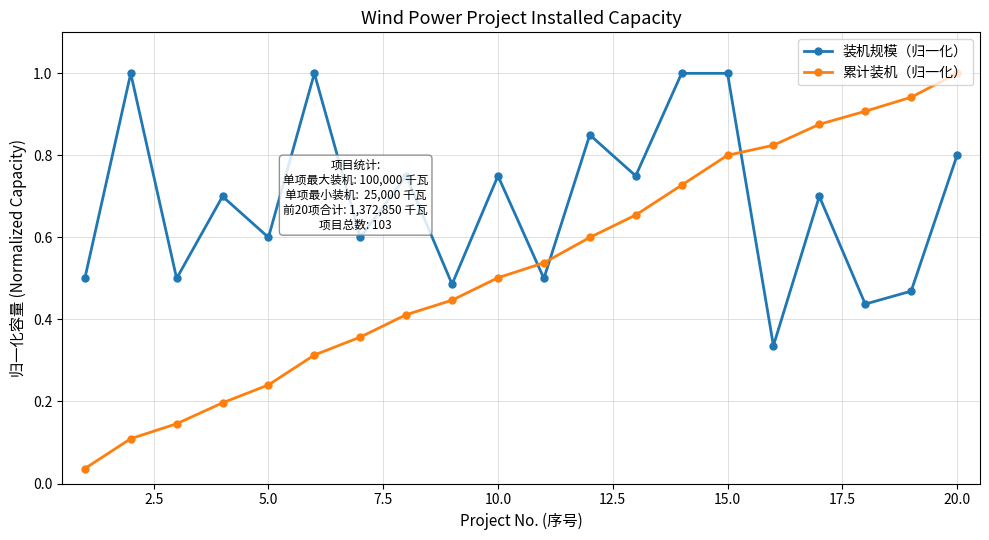

What is the greatest value displayed?

1.0